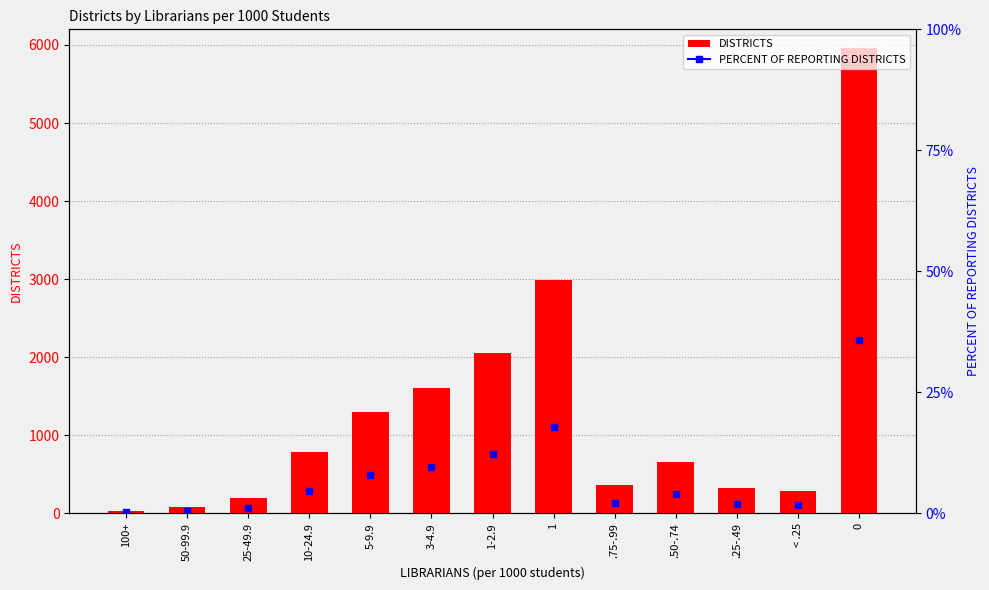

Does the chart contain any negative values?

No